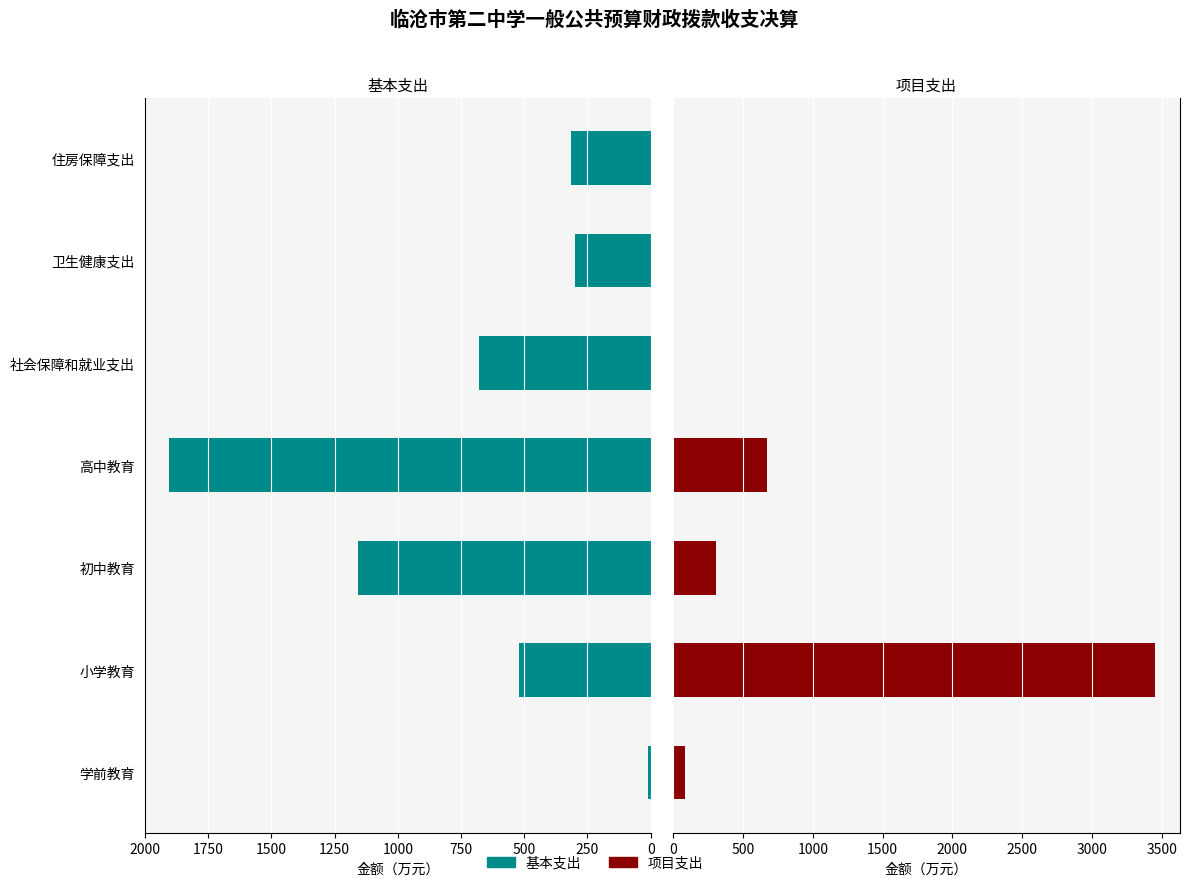

What is the sum of all 项目支出 values?

4515.3